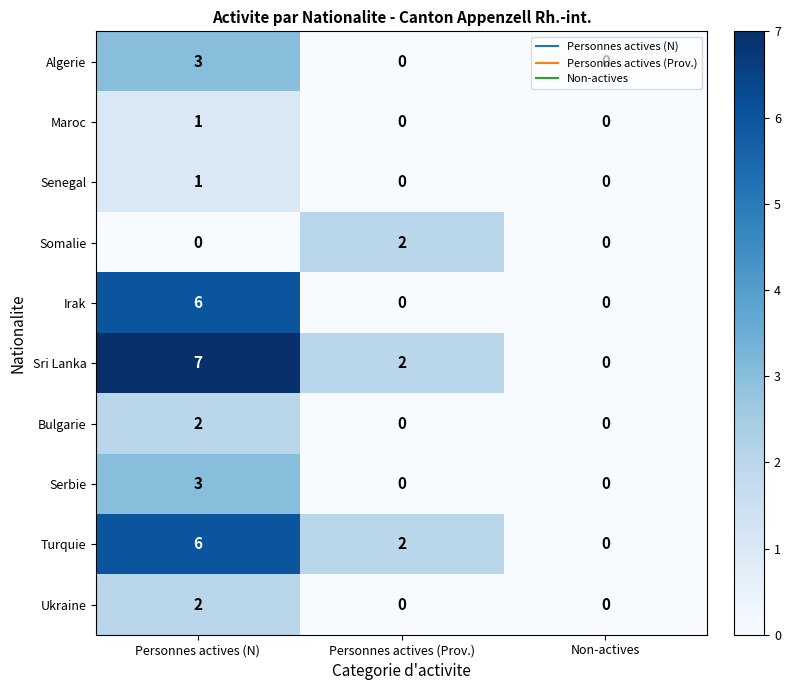

Count the number of data series in this chart.

10